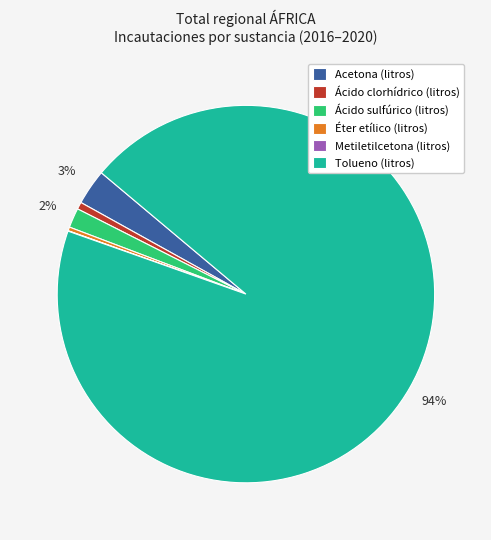

To the nearest percent, what is the average slice percentage?

17%